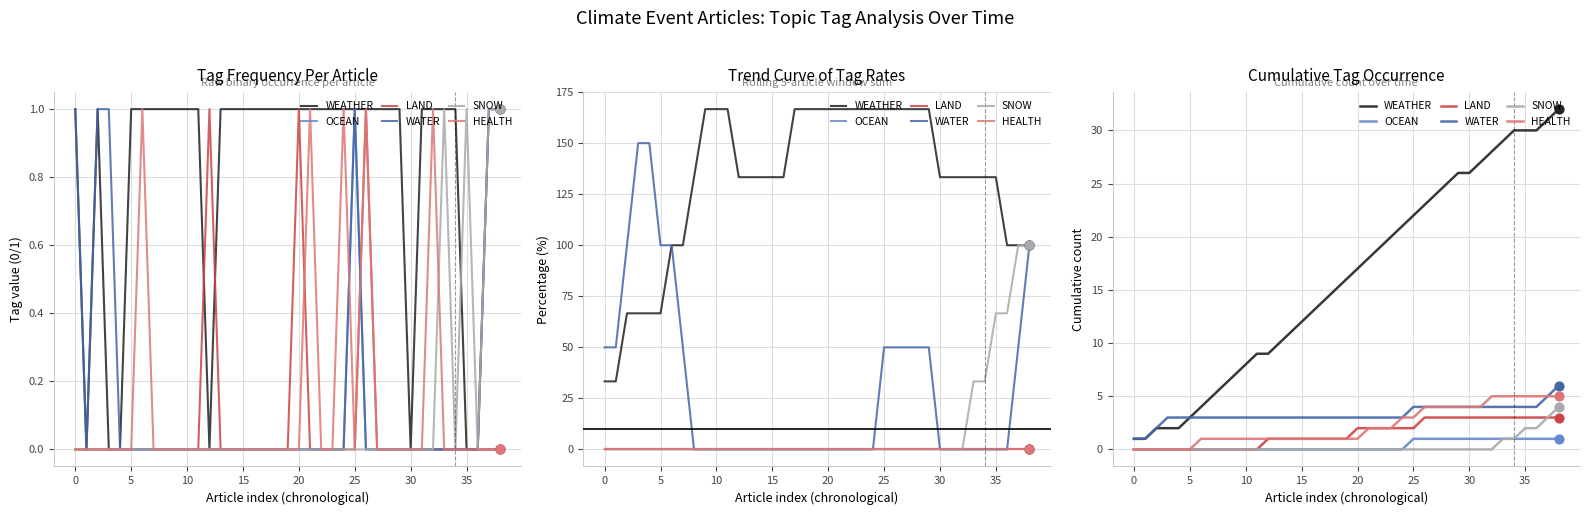

Which series reaches the minimum Y coordinate?

OCEAN